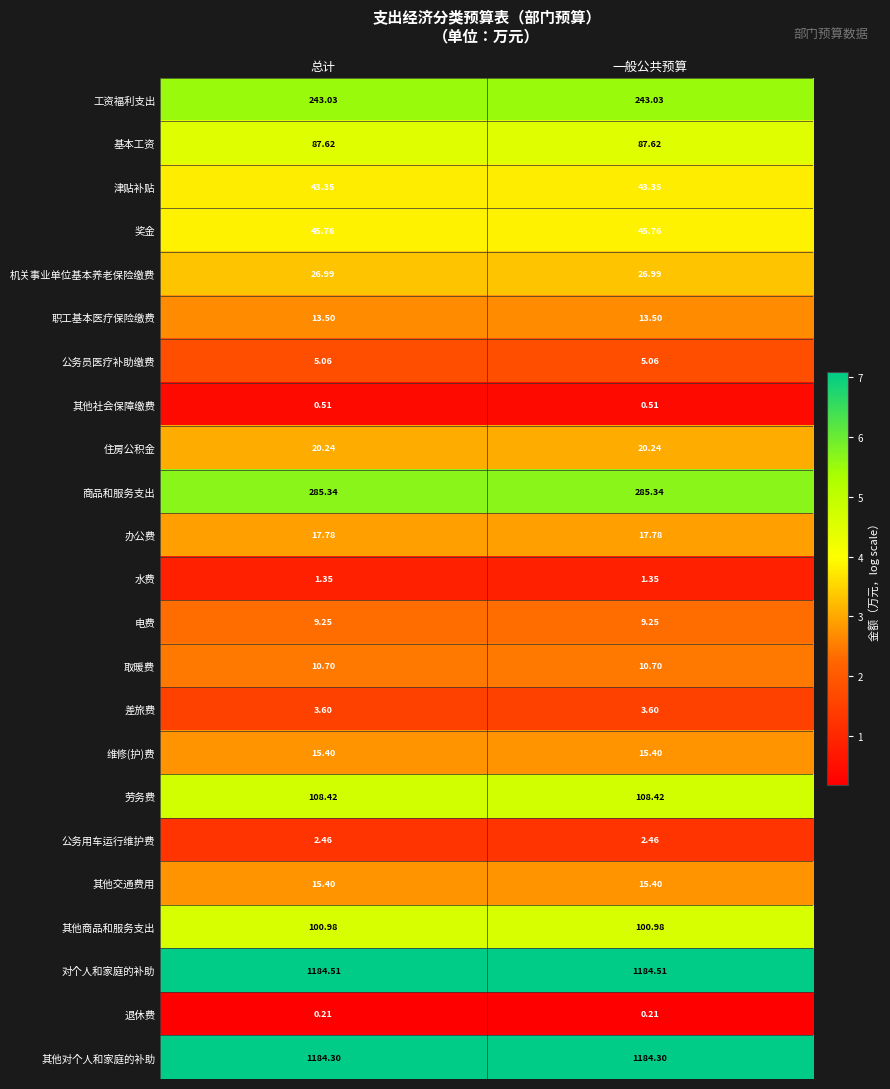

Which series has the largest total across all categories?

对个人和家庭的补助